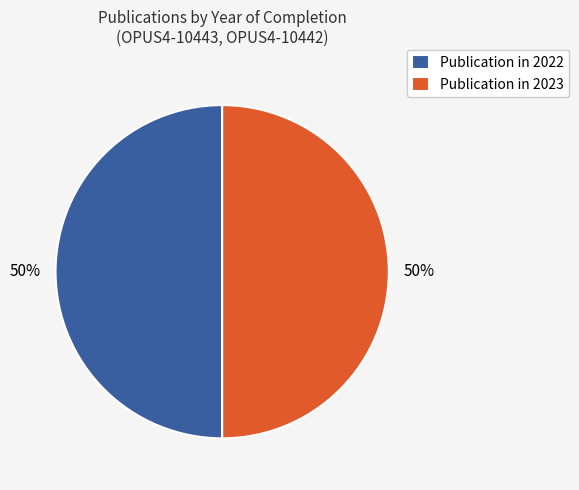

Is it true that Publication in 2022 is 55% of the pie?

False